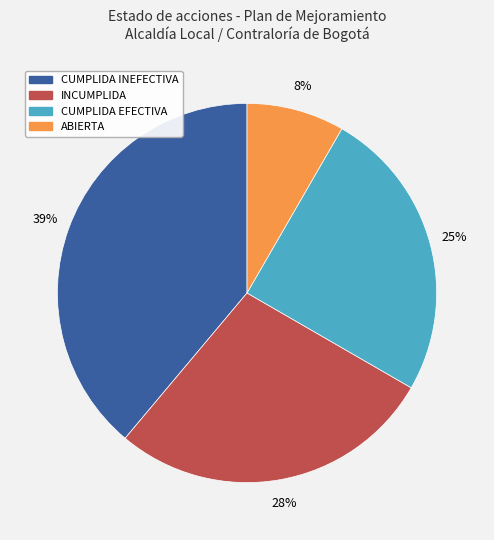

How many slices are in this pie chart?

4